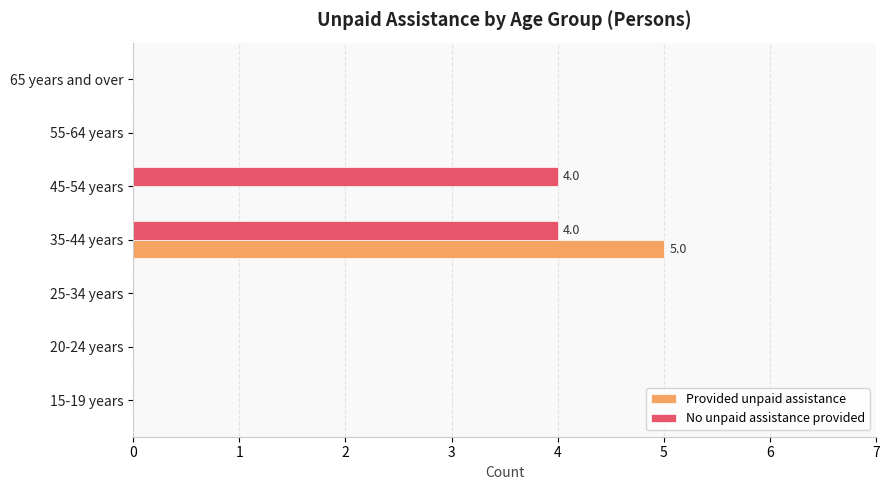

What is the greatest value displayed?

5